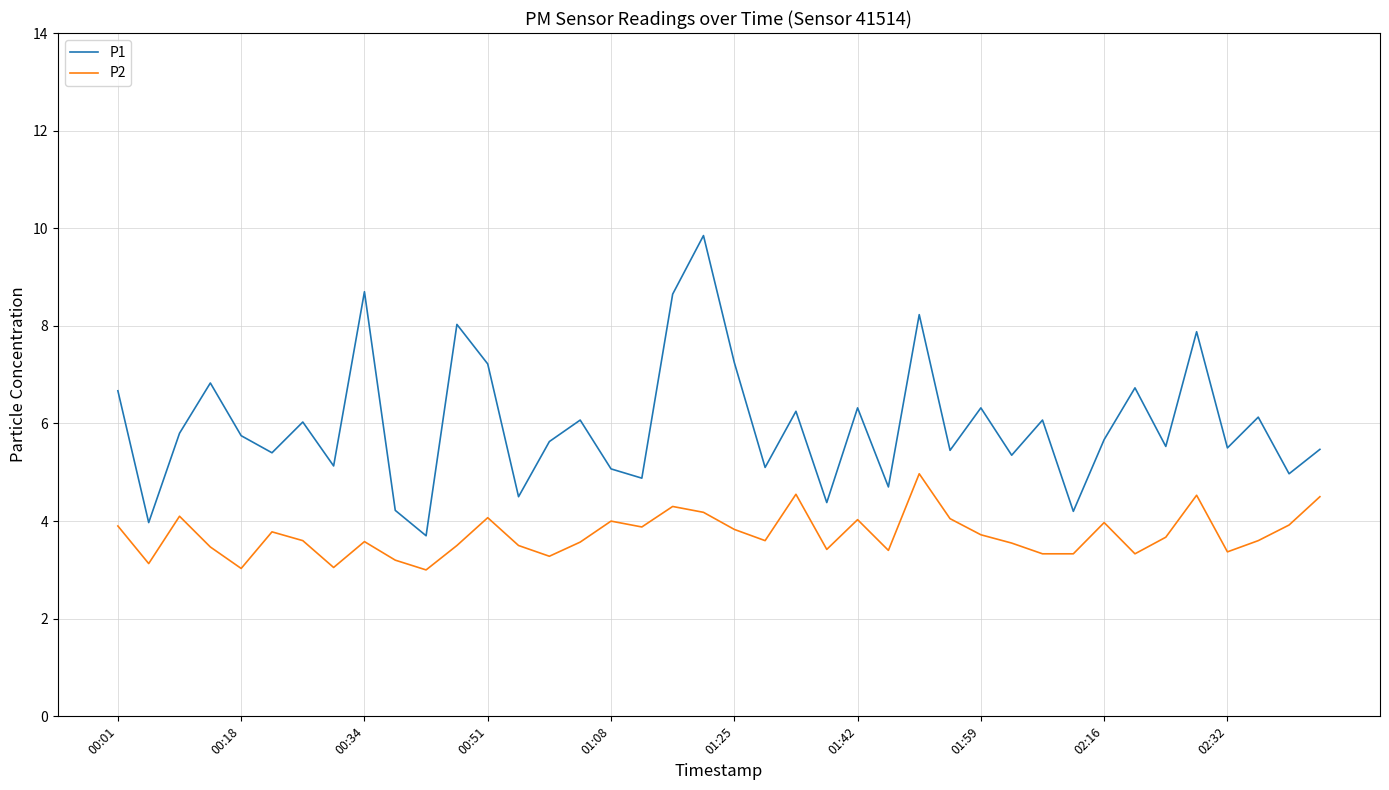

List the series in order of their peak value, lowest first.

P2, P1